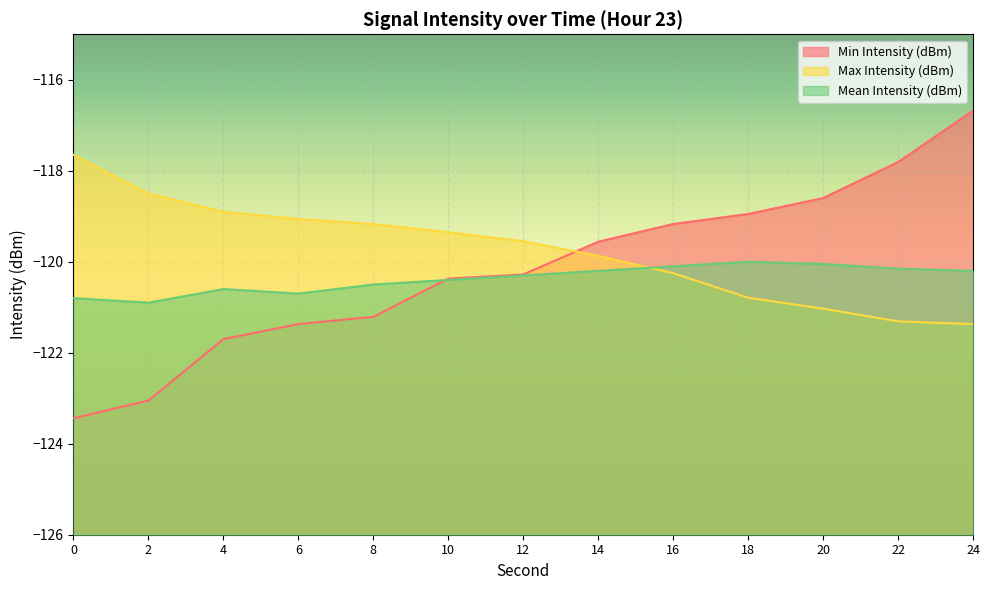

Reading left to right, transcribe all the data shown in this chart.

Min Intensity (dBm): -123.4	-123.0	-121.7	-121.4	-121.2	-120.4	-120.3	-119.6	-119.2	-119.0	-118.6	-117.8	-116.7
Max Intensity (dBm): -117.7	-118.5	-118.9	-119.1	-119.2	-119.3	-119.5	-119.9	-120.2	-120.8	-121.0	-121.3	-121.4
Mean Intensity (dBm): -120.8	-120.9	-120.6	-120.7	-120.5	-120.4	-120.3	-120.2	-120.1	-120.0	-120.0	-120.2	-120.2